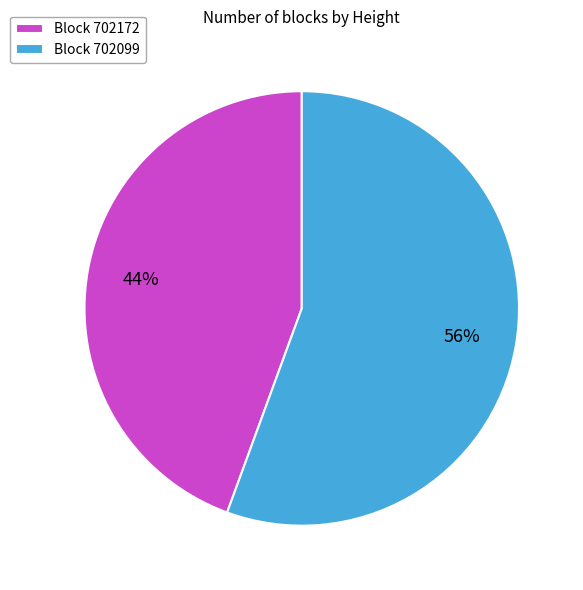

Which category has the biggest portion of the pie?

Block 702099